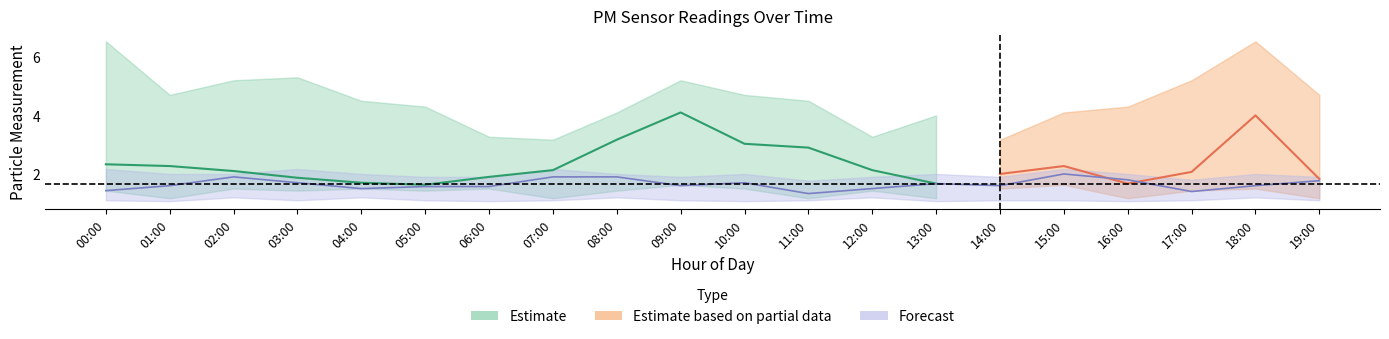

Rank the categories by P2_lower value from lowest to highest.

01:00, 06:00, 10:00, 13:00, 16:00, 00:00, 03:00, 05:00, 07:00, 09:00, 11:00, 14:00, 15:00, 17:00, 19:00, 02:00, 04:00, 08:00, 12:00, 18:00